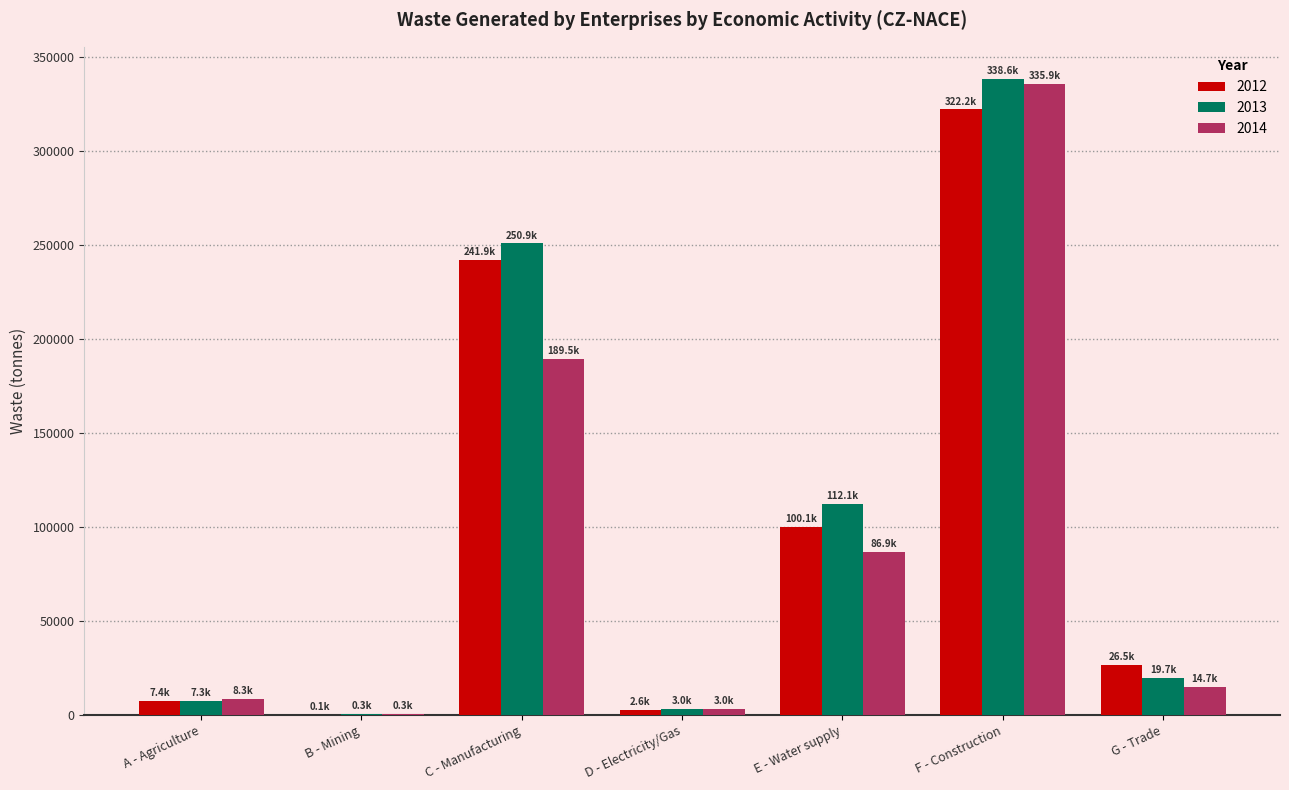

Which series has the largest total across all categories?

2013